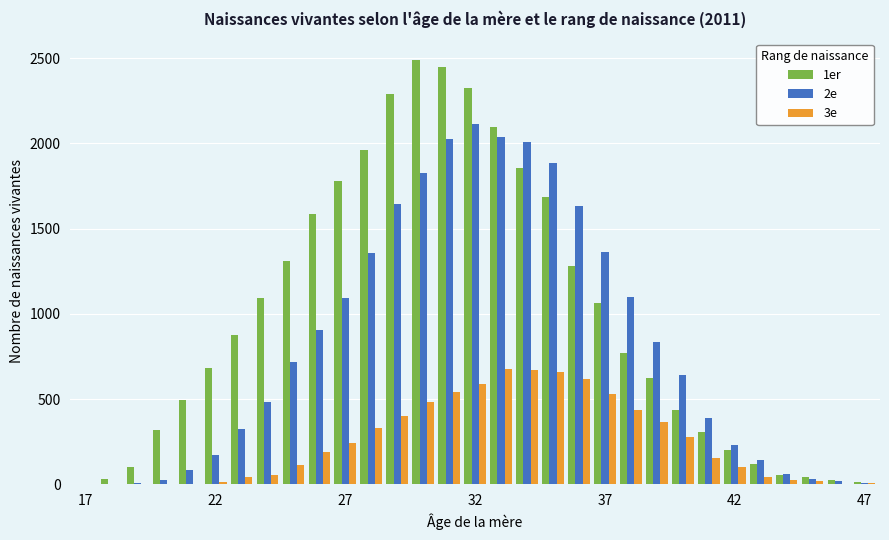

What is the maximum value shown in the chart?

2492